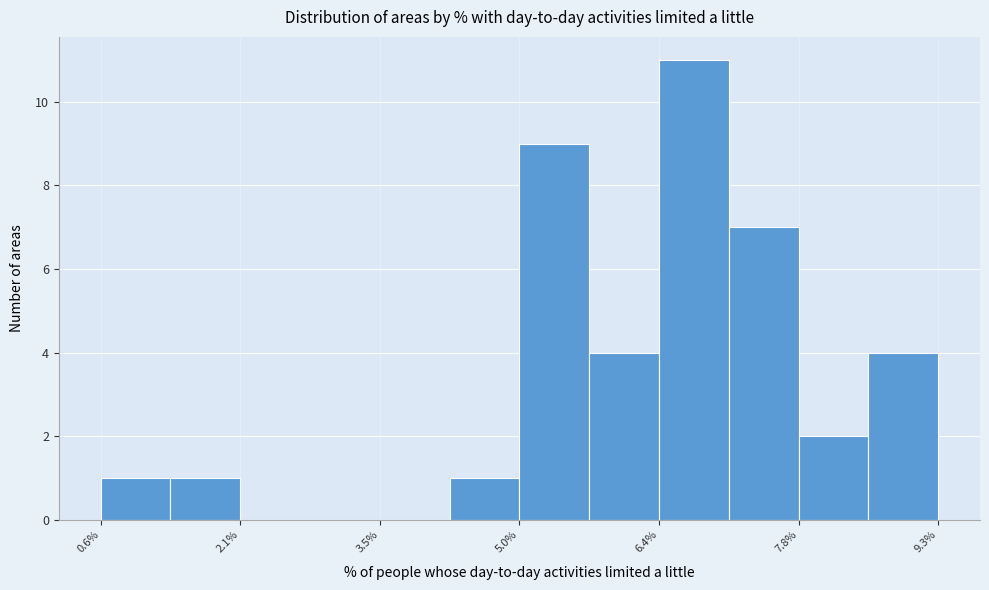

Read against the x-axis, roughly where is the centre of the tallest bar?

6.8